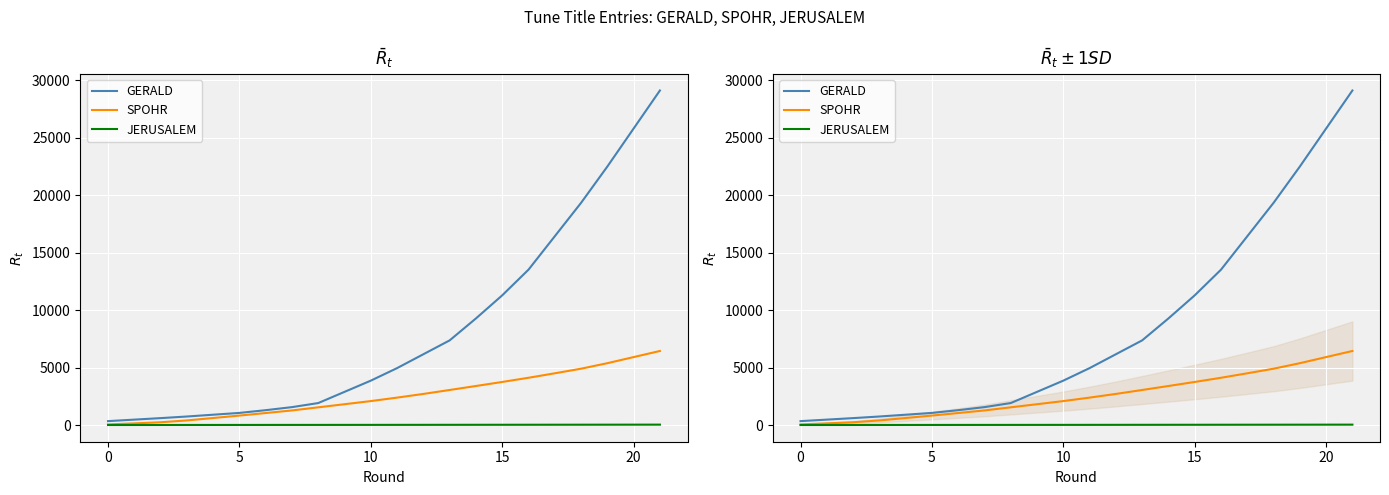

At which label is GERALD closest to 14719?

16